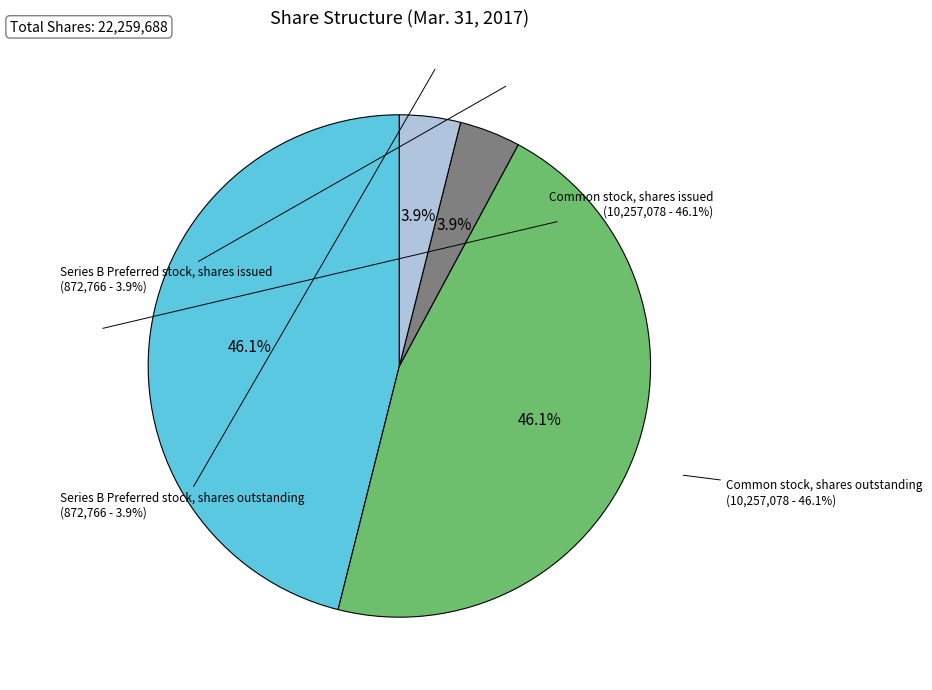

Does Series B Preferred stock, shares outstanding account for over 50% of the chart?

No